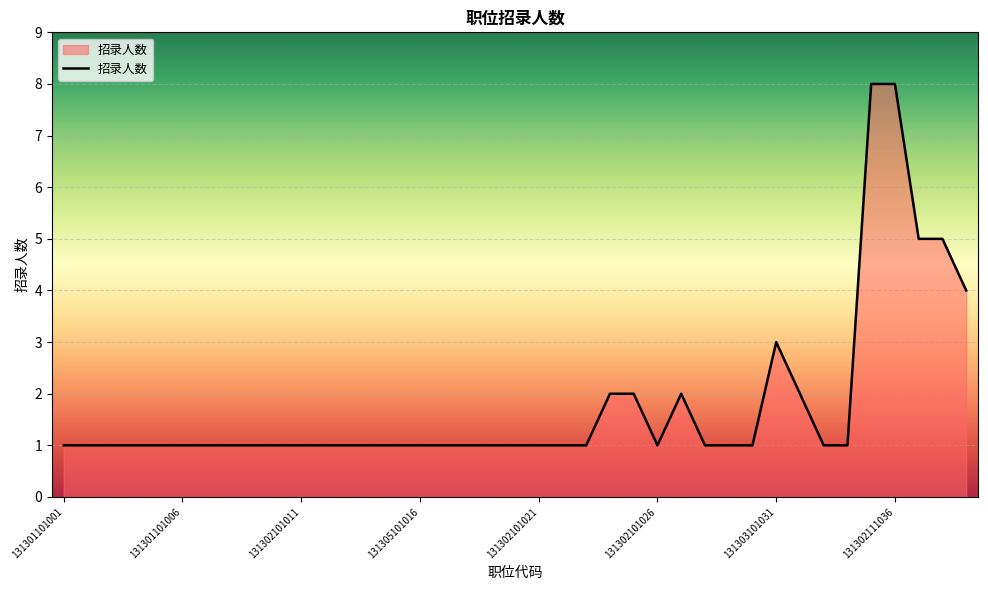

What is the smallest value displayed?

1